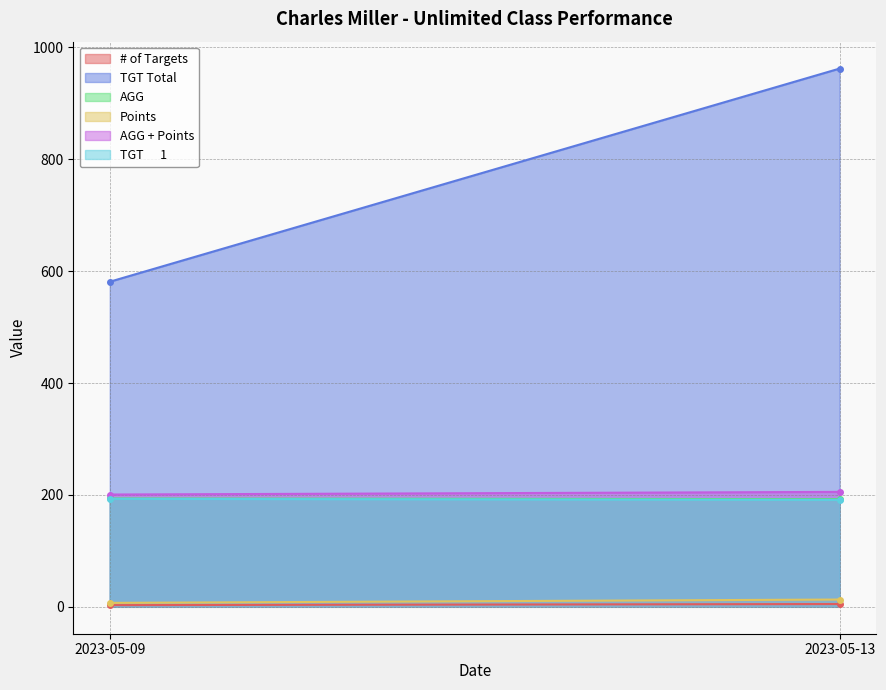

What is the minimum value for Points?

7.0